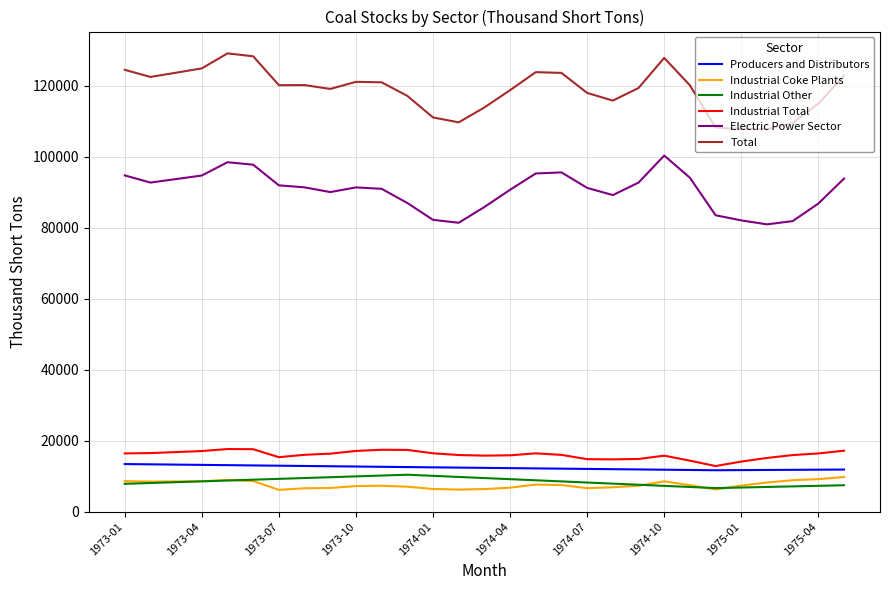

Which series has the widest spread of values?

Total